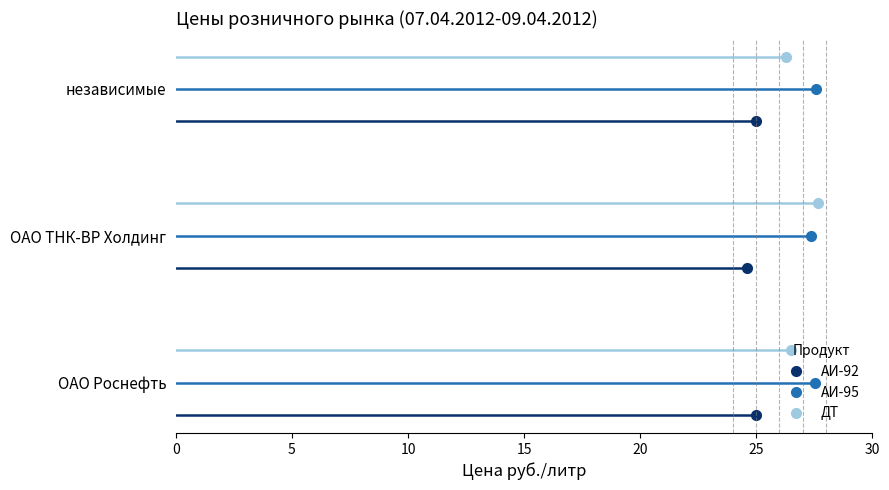

Which label corresponds to the smallest value in the chart?

ОАО ТНК-ВР Холдинг